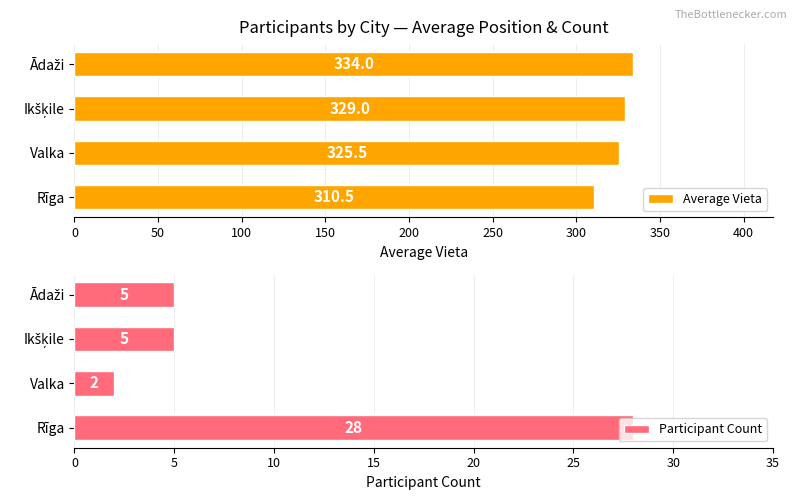

Is it true that Average Vieta equals 458.1 at Valka?

False